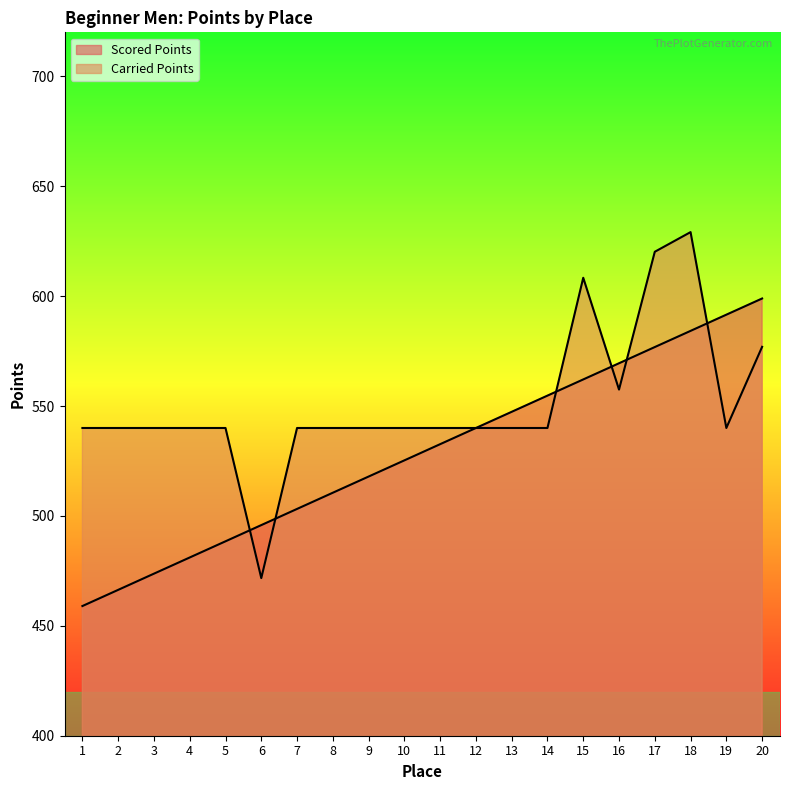

Does the chart display data point markers on the line(s)?

No